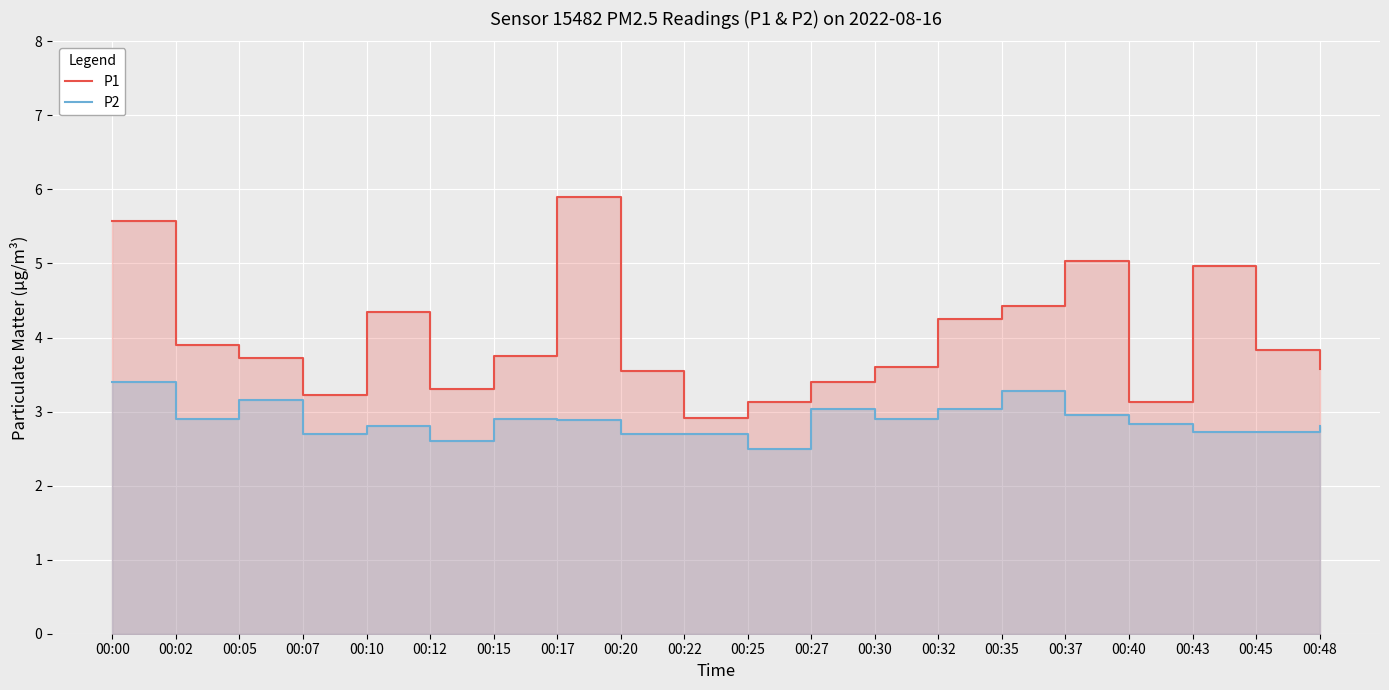

Which category has the lowest value in the P2 series?

00:25